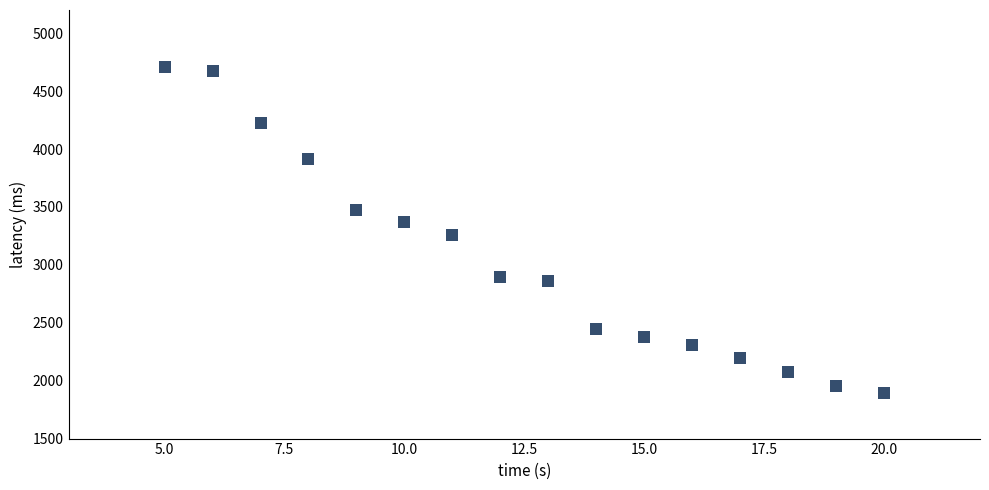

What is the range of X values (max minus min)?

15